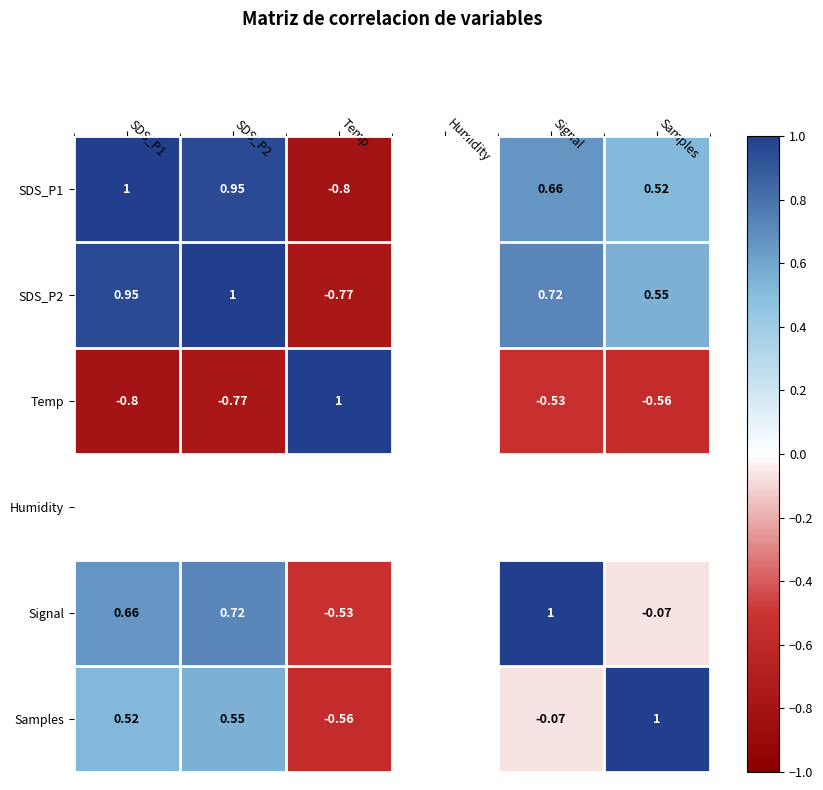

Is the value of Signal at Signal greater than the value of SDS_P1 at Signal?

Yes